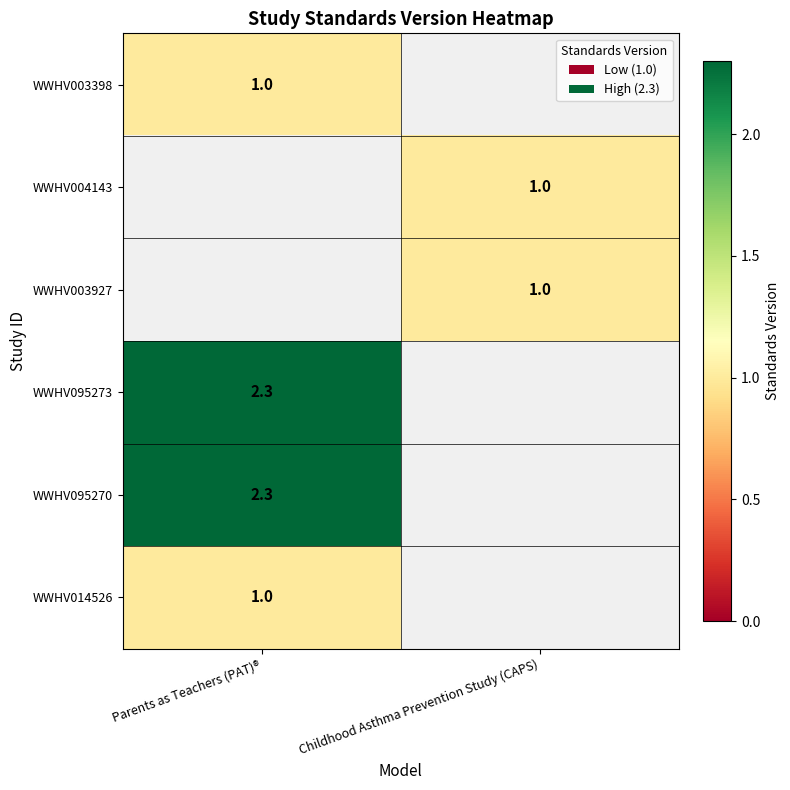

True or false: WWHV004143 has a value of 0.2 at Childhood Asthma Prevention Study (CAPS).

False